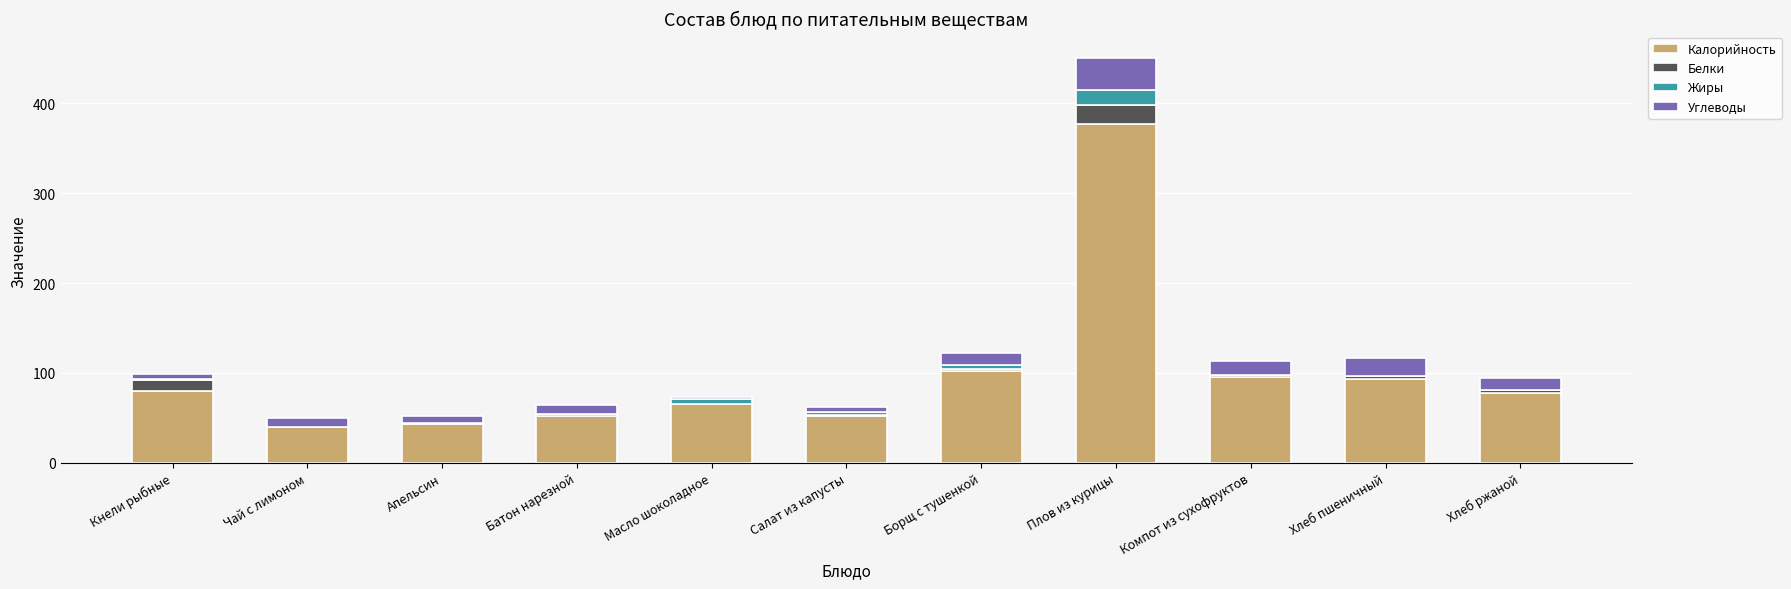

At which category is the sum across all series the highest?

Плов из курицы